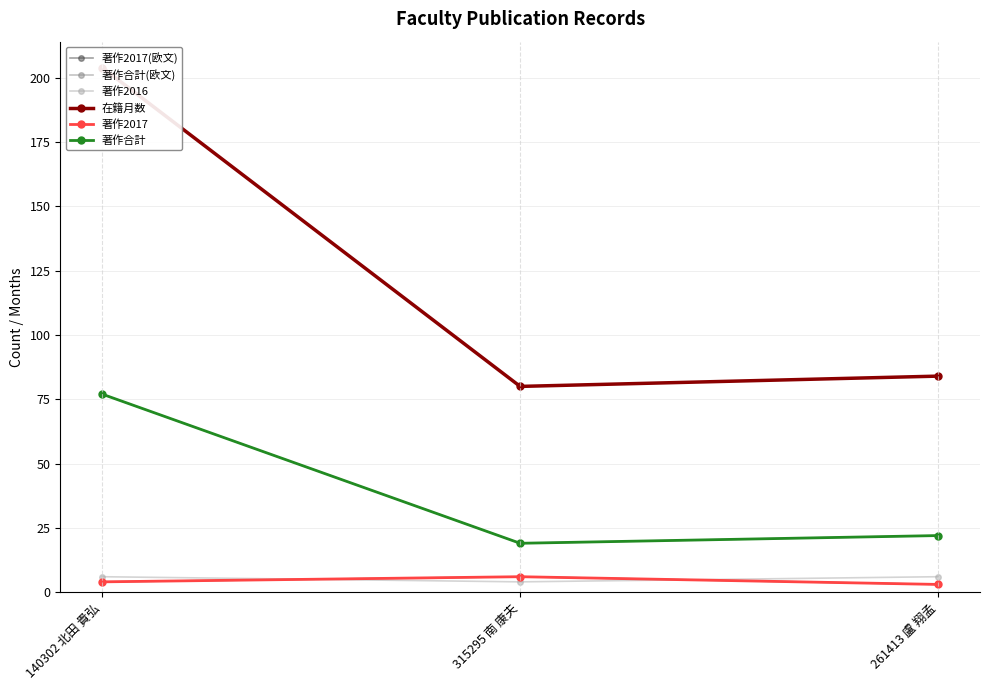

Which series has the widest spread of values?

在籍月数